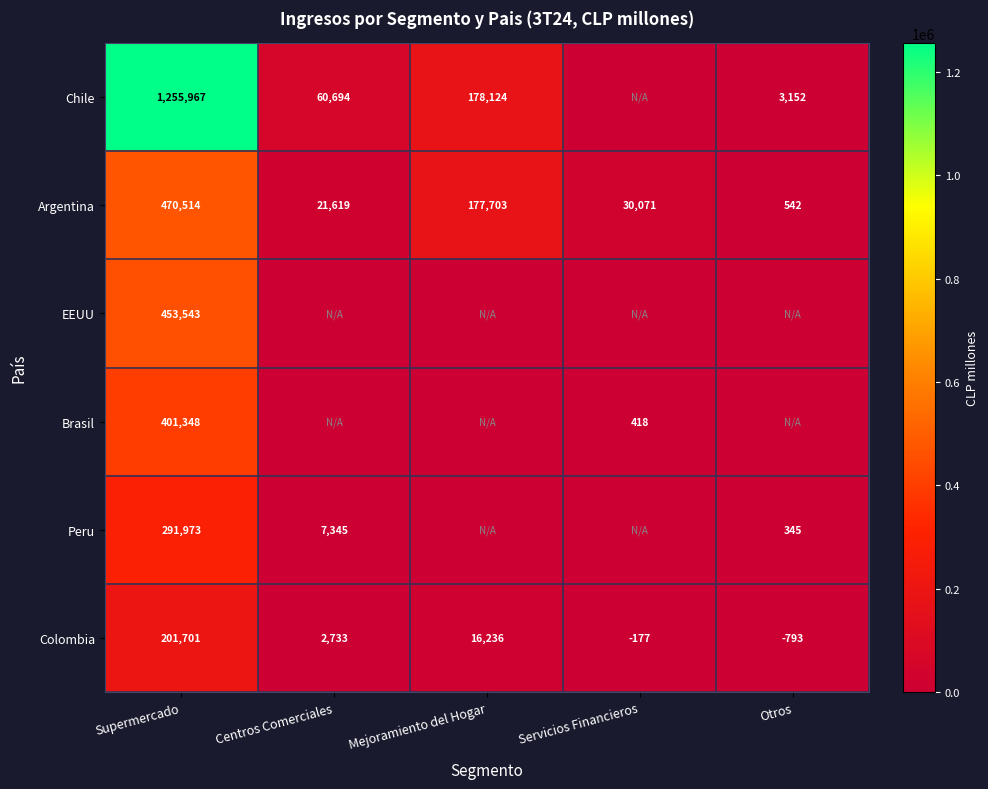

Rank the categories by Argentina value from lowest to highest.

Otros, Centros Comerciales, Servicios Financieros, Mejoramiento del Hogar, Supermercado